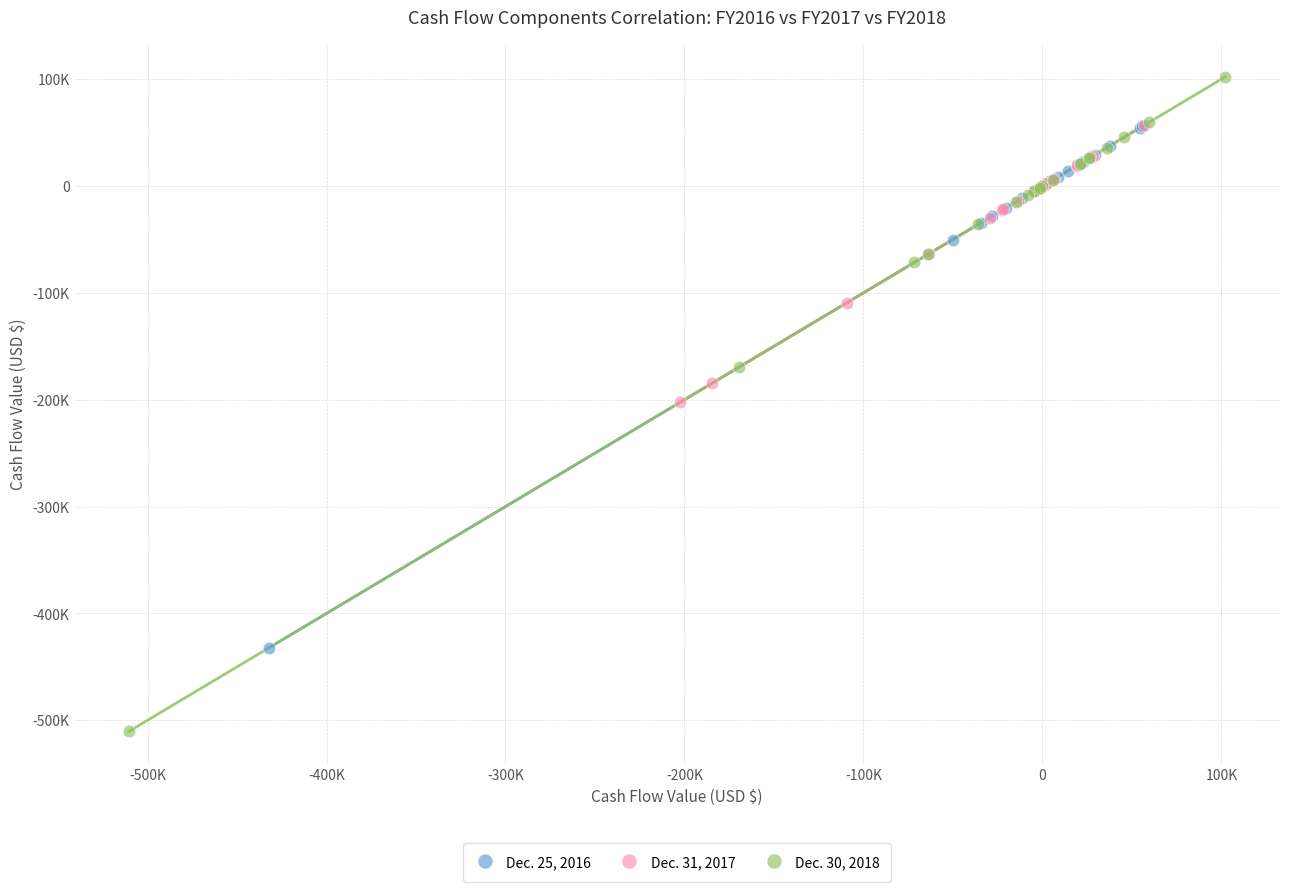

What are all the series names shown in the legend?

Dec. 25, 2016, Dec. 31, 2017, Dec. 30, 2018